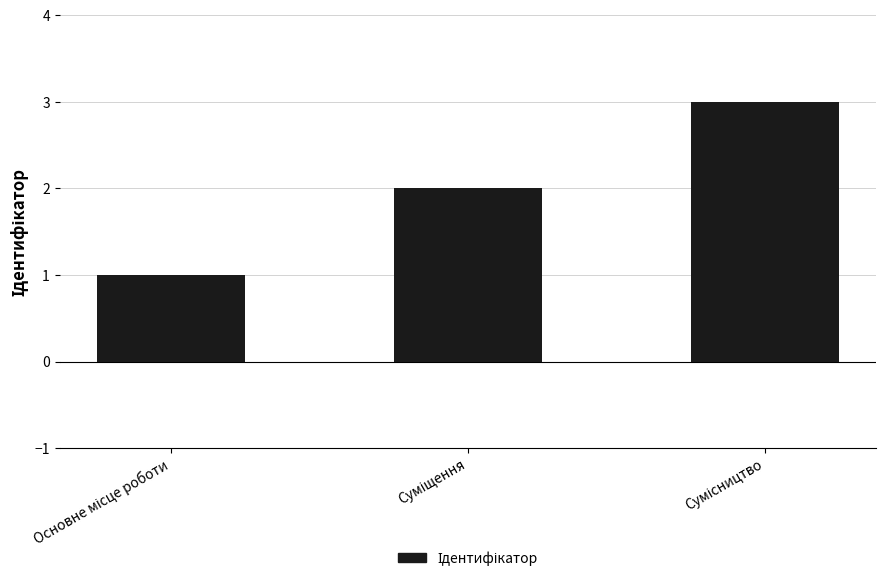

How many bars are there in total?

3